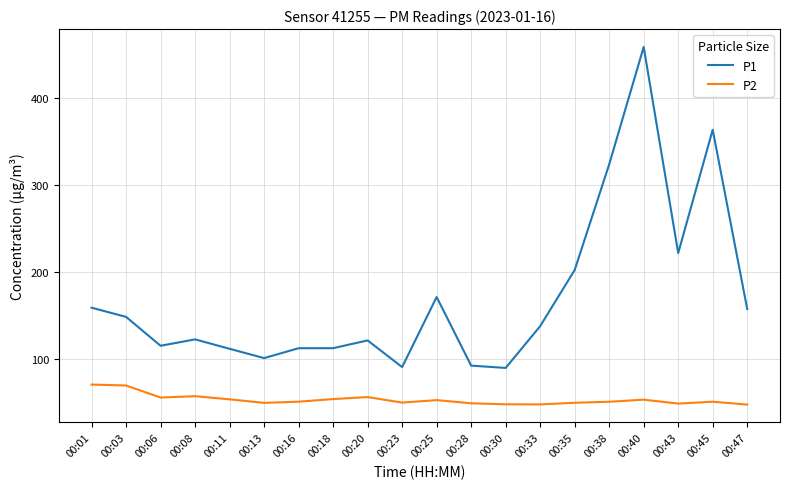

What is the minimum value for P2?

48.0